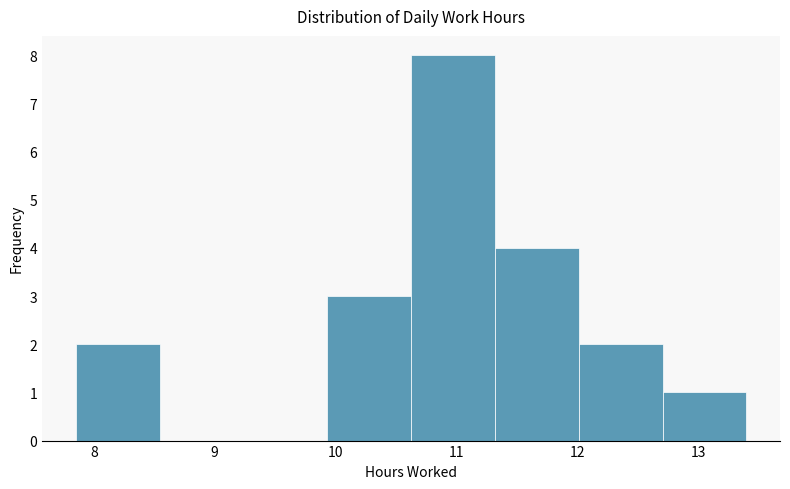

How tall is the bar that spans 10.6 to 11.3 on the x-axis? Neither the bar edges nor the heights are printed on the chart, so give them approximately, as read against the axes.

8